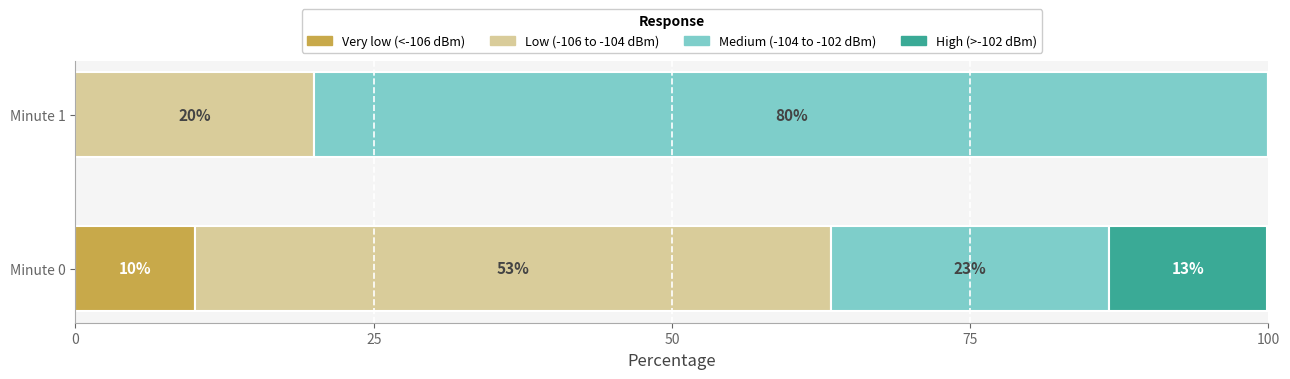

What is the highest value of the Very low (<-106 dBm) series?

10.0